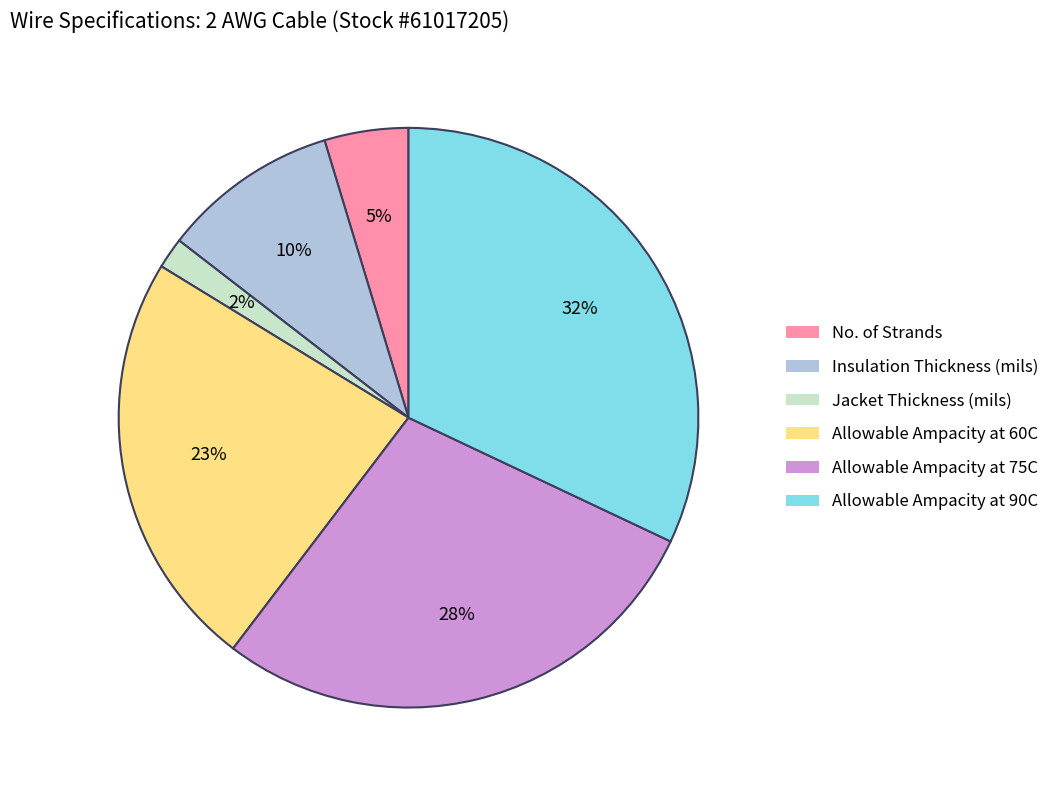

Which slice is the largest?

Allowable Ampacity at 90C